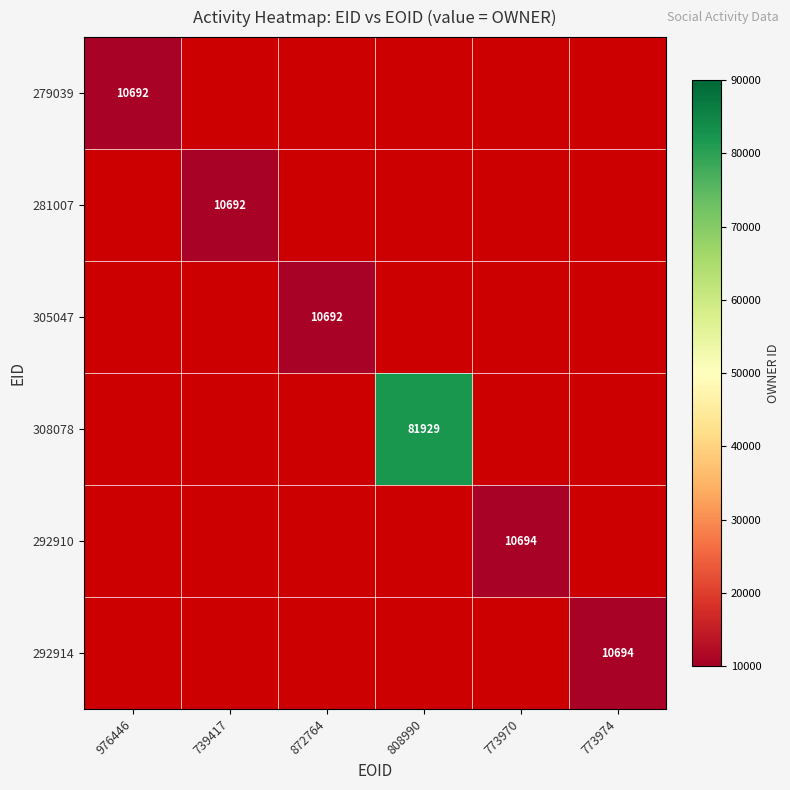

The value of 281007 at 739417 is 16446. True or false?

False